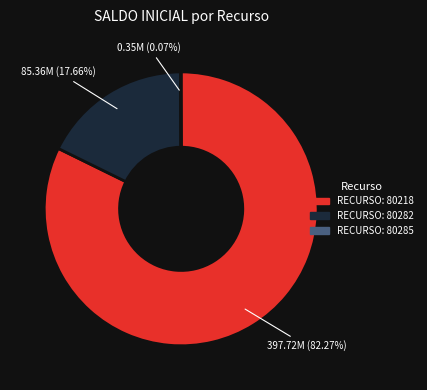

Does RECURSO: 80282 account for over 50% of the chart?

No